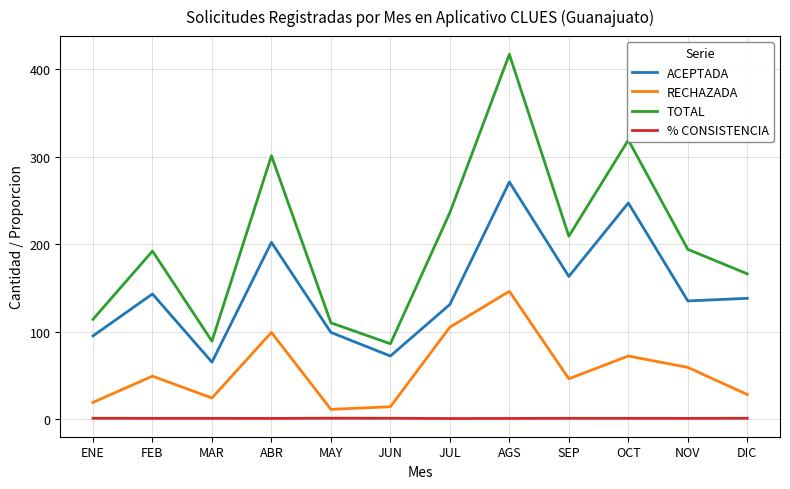

What is the highest value of the TOTAL series?

417.0